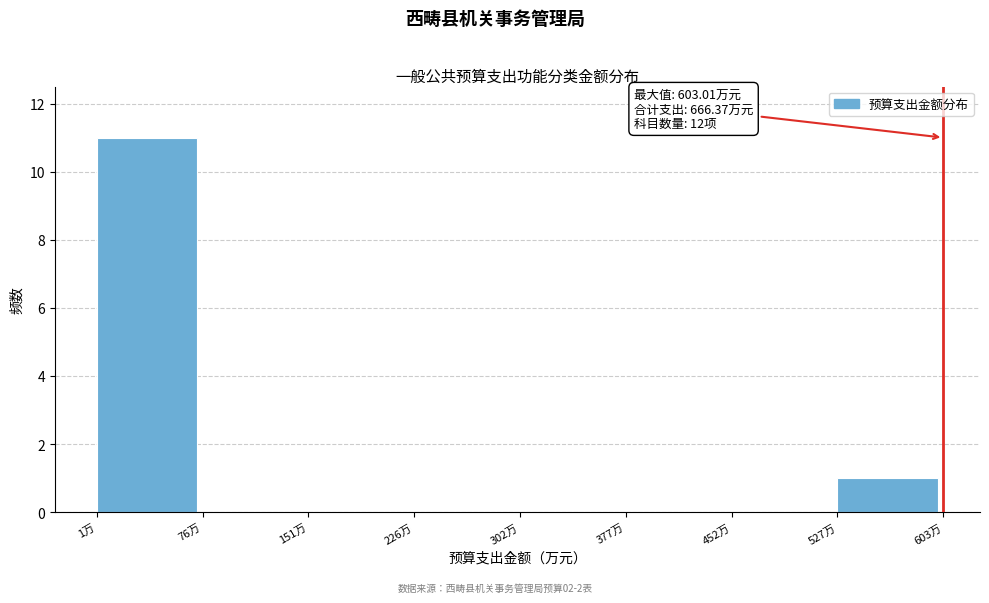

Over which range of the x-axis is the bar tallest?

0 to 80